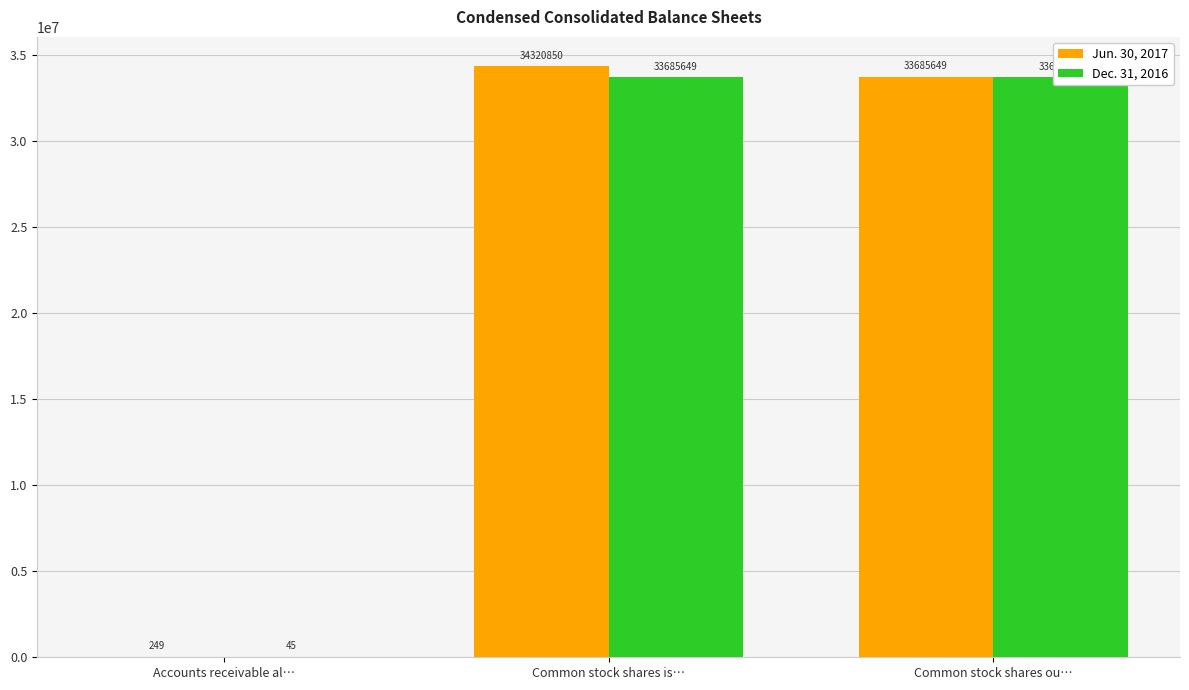

True or false: Dec. 31, 2016 has a value of 76 at Accounts receivable al….

False